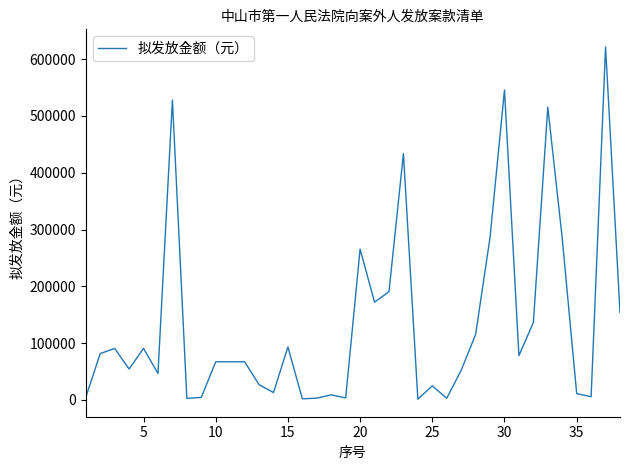

What is the greatest value displayed?

621297.2